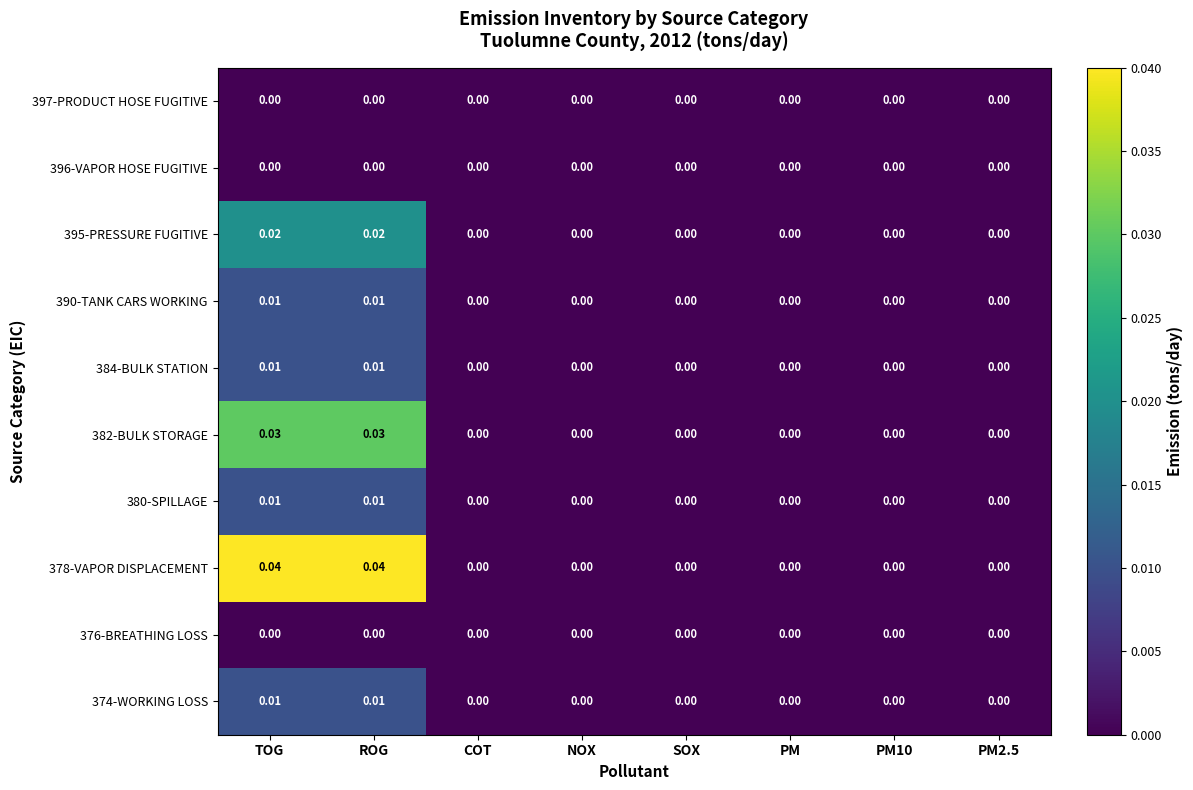

Is the value of 374-WORKING LOSS at TOG greater than the value of 397-PRODUCT HOSE FUGITIVE at PM10?

Yes